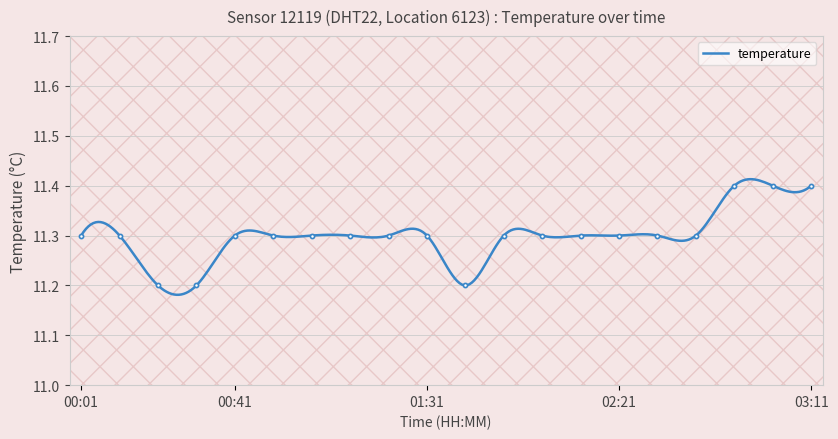

Which label corresponds to the largest value in the chart?

02:51